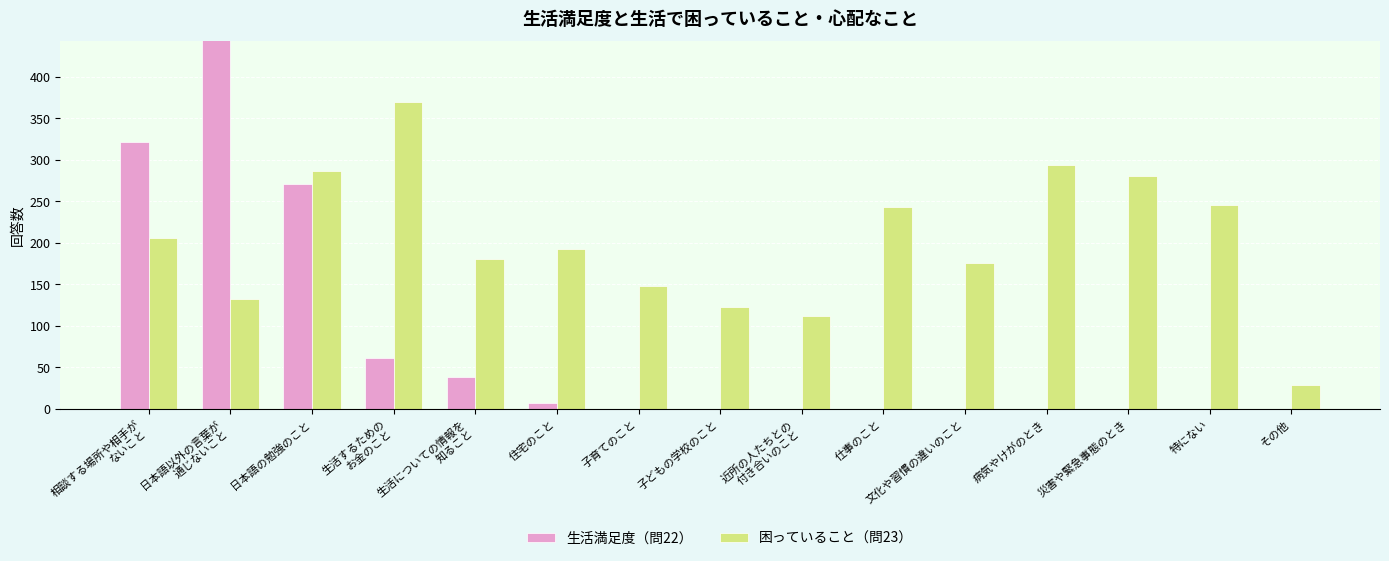

At which category is the sum across all series the highest?

日本語以外の言葉が
通じないこと